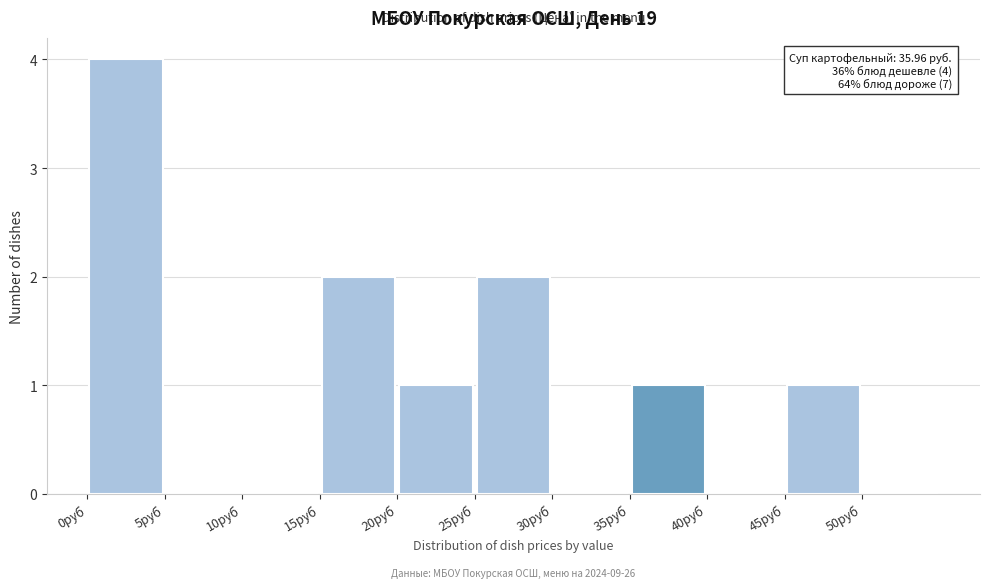

Which range on the x-axis has the tallest bar?

0 to 5